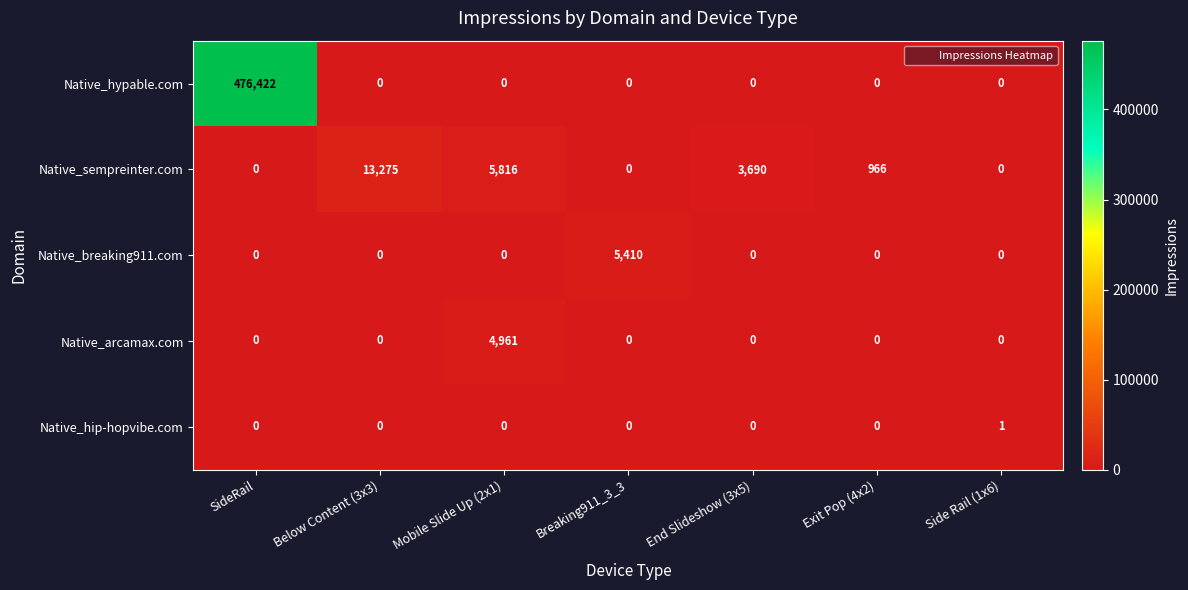

Which series changed the most between Below Content (3x3) and End Slideshow (3x5)?

Native_sempreinter.com